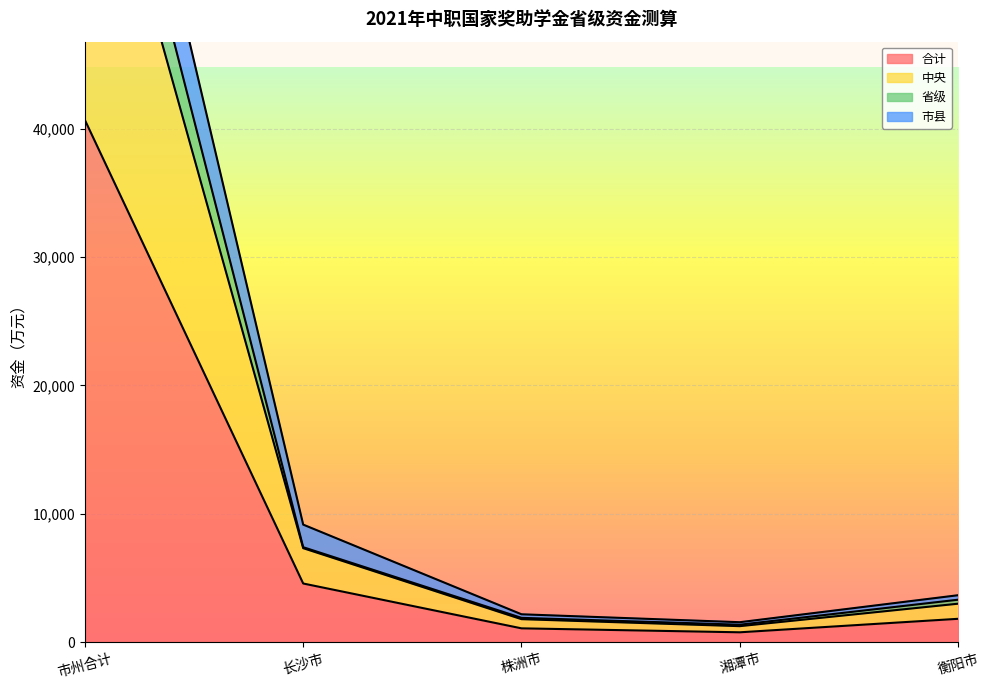

Read the 合计 value at 株洲市.

1093.8